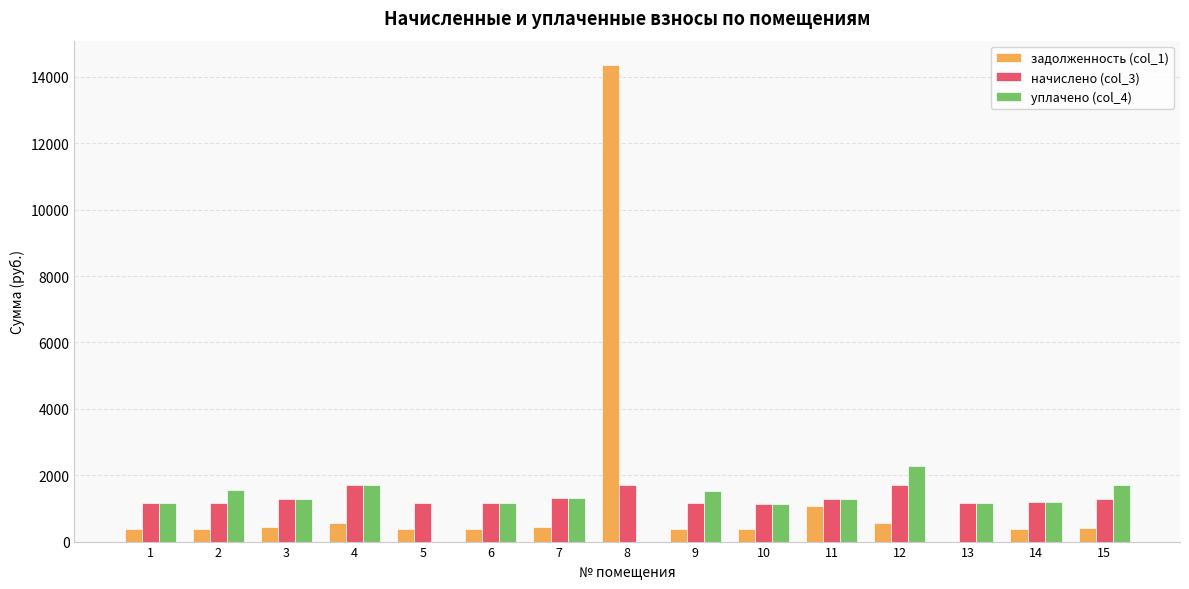

How many distinct data groups are displayed?

3